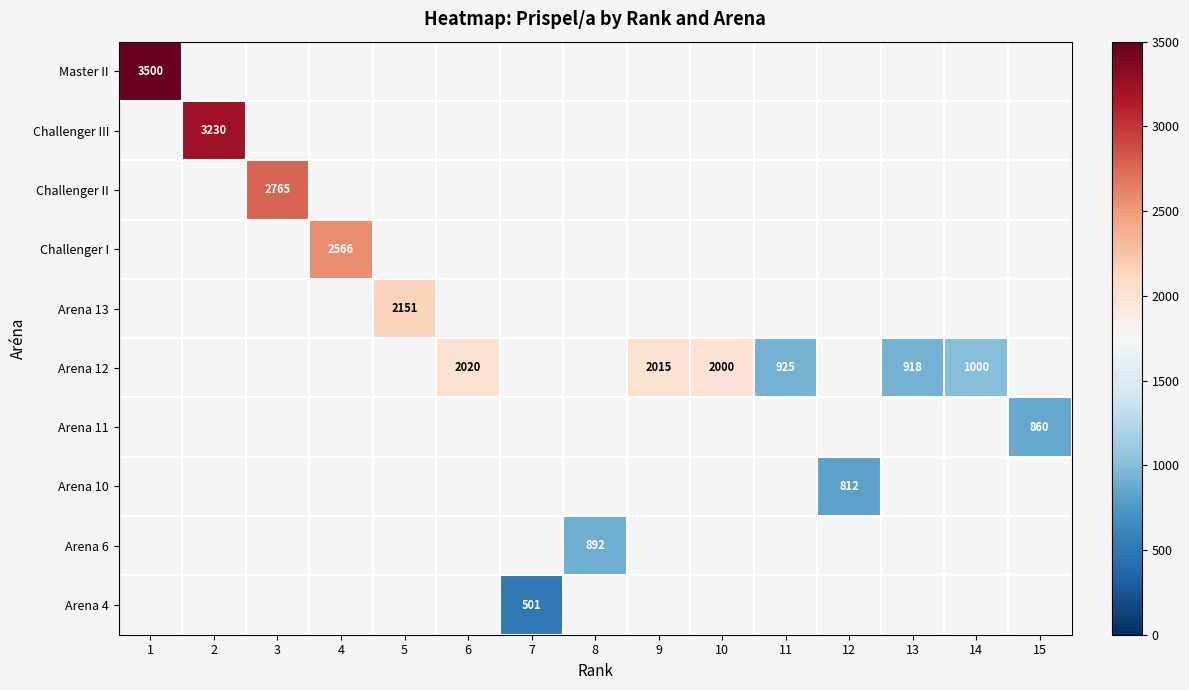

The value of Arena 12 at 13 is 918. True or false?

True